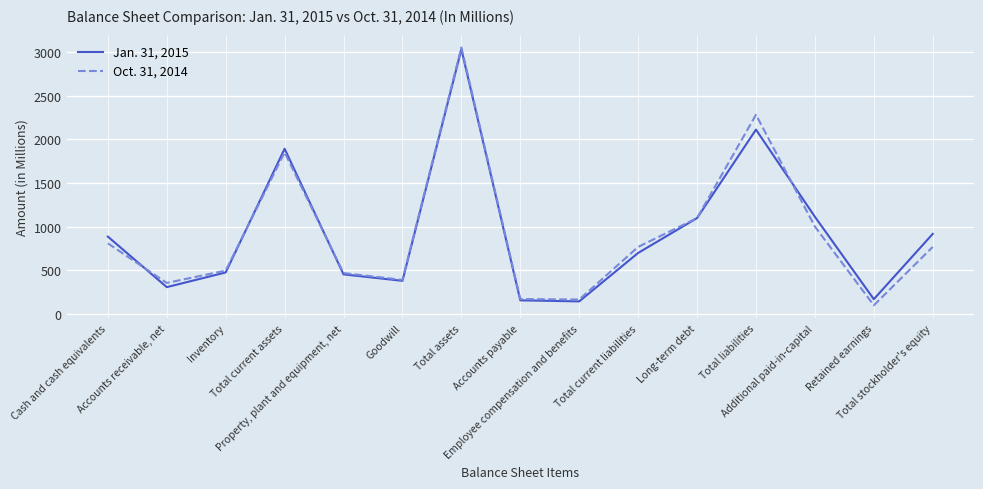

What is the difference between the maximum and second lowest values in the Oct. 31, 2014 series?

2883